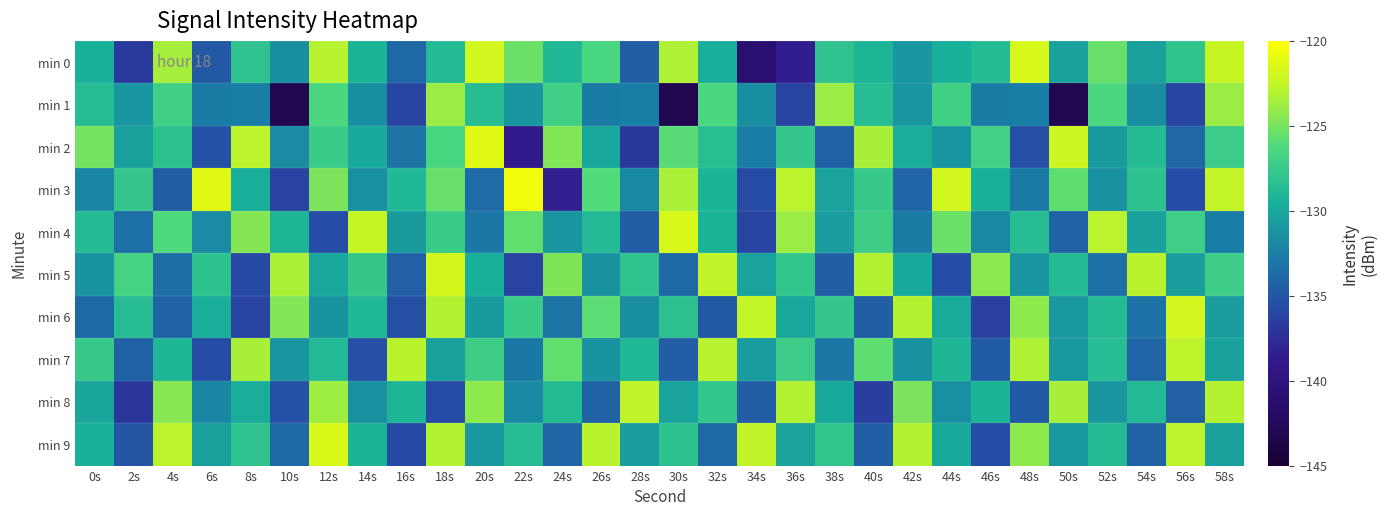

Which series has the widest spread of values?

min 1